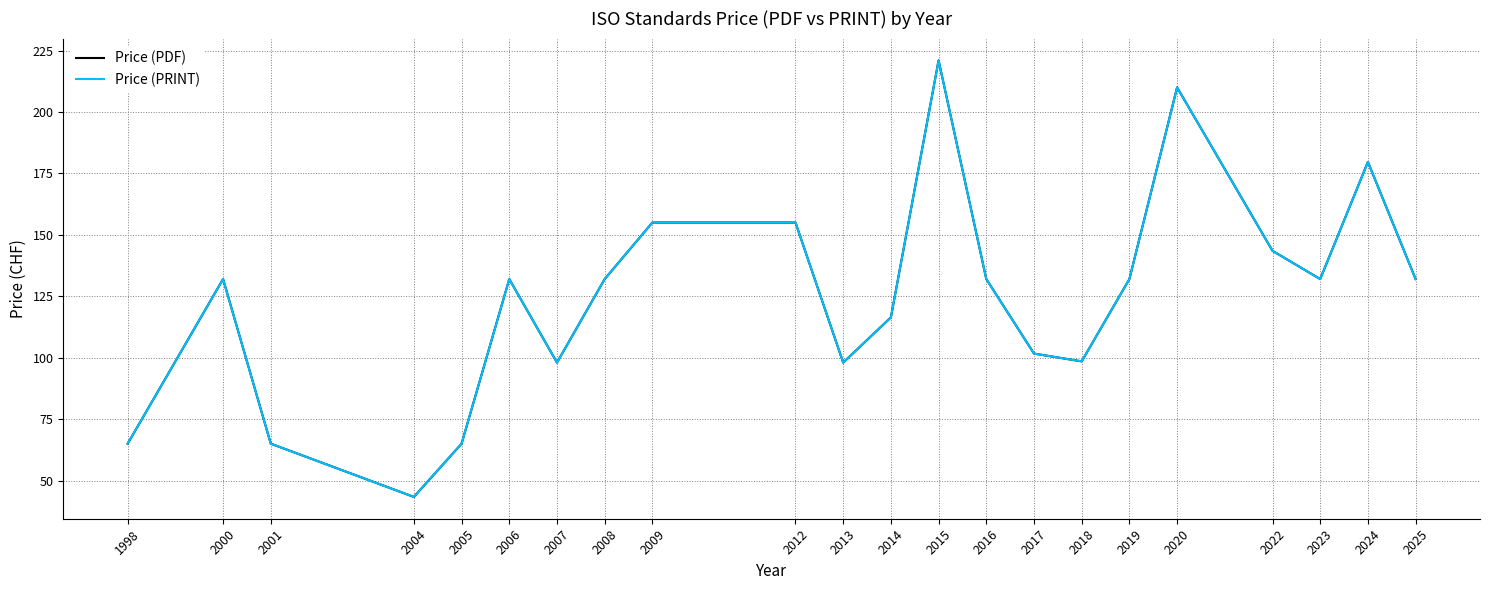

Does the chart display data point markers on the line(s)?

No